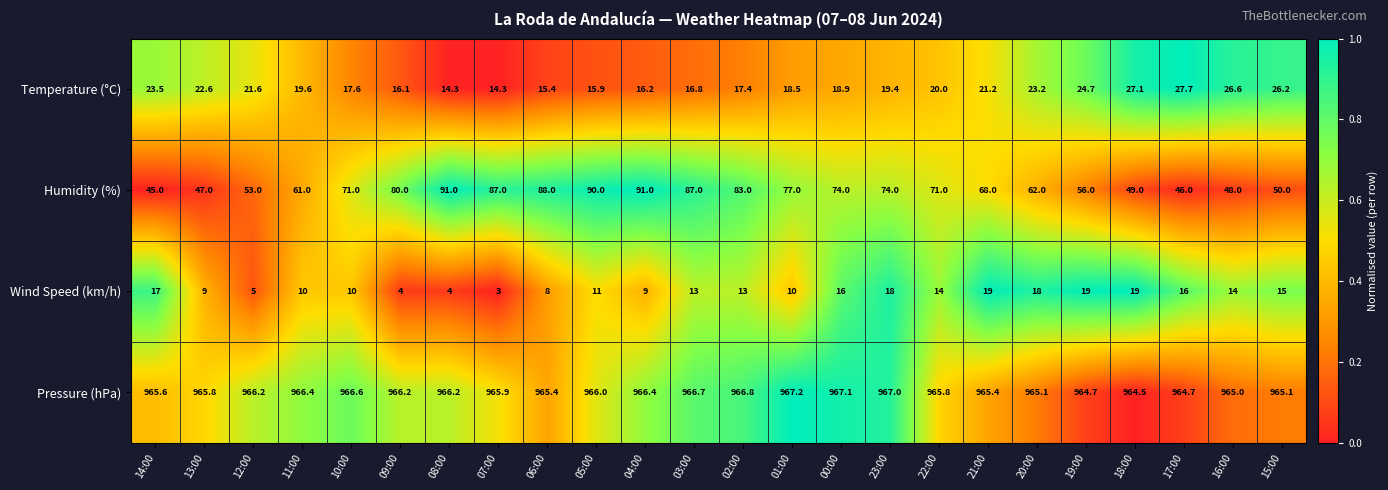

What is the spread (max minus min) of values at 21:00?

946.4